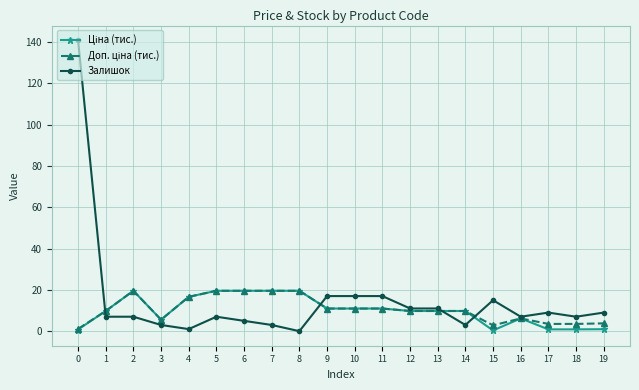

Which series has the largest total across all categories?

Залишок